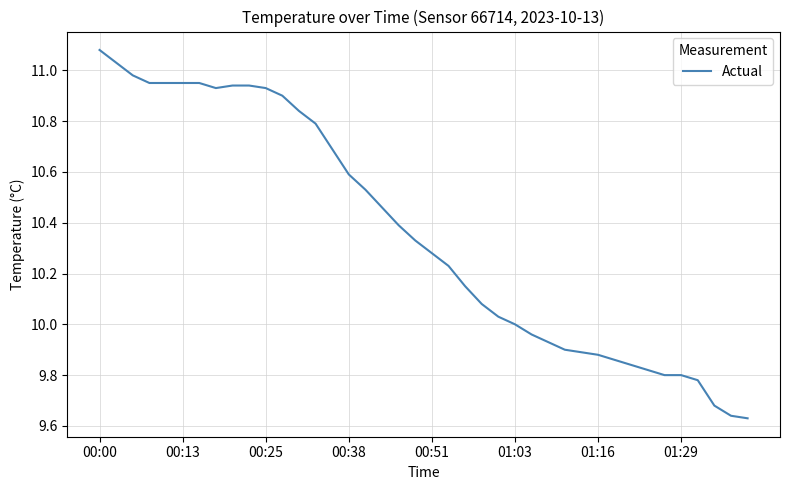

Which category has the highest value across all series?

00:00